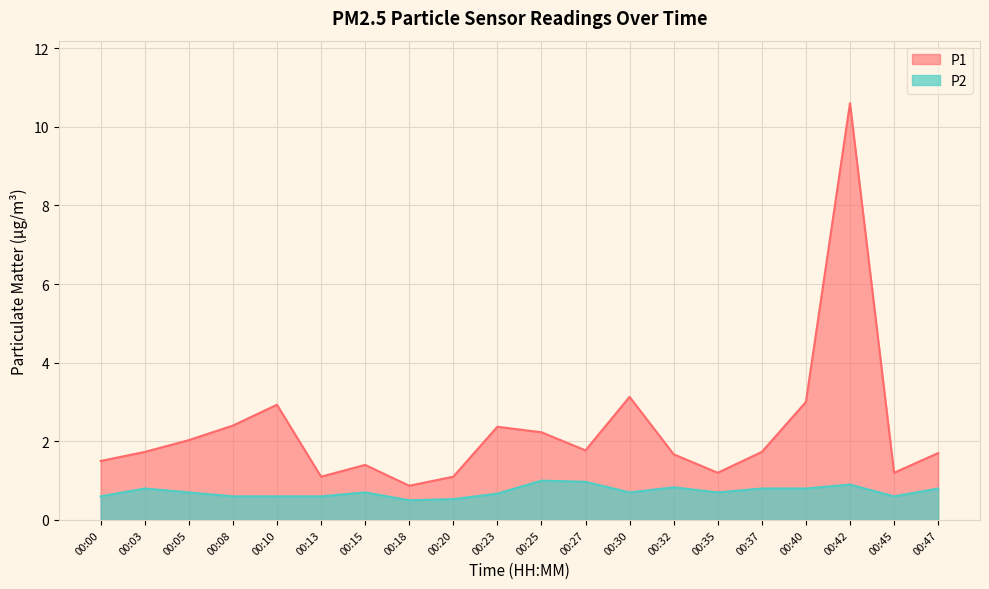

Which series has the largest range (max minus min)?

P1